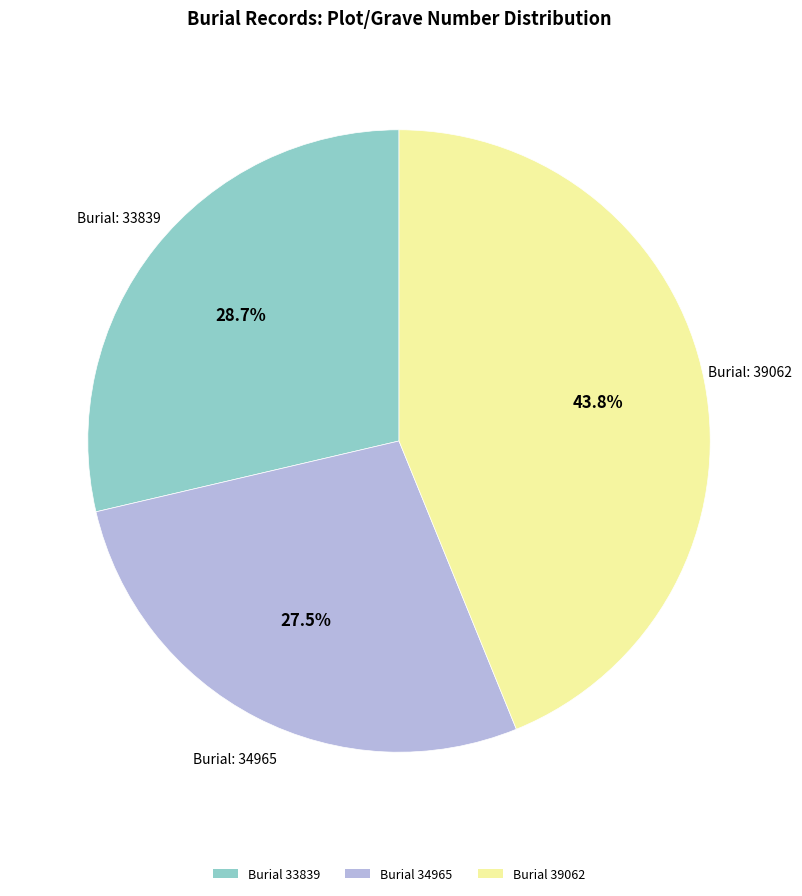

What is the ratio of the value at Burial 34965 to the value at Burial 33839?

1.0